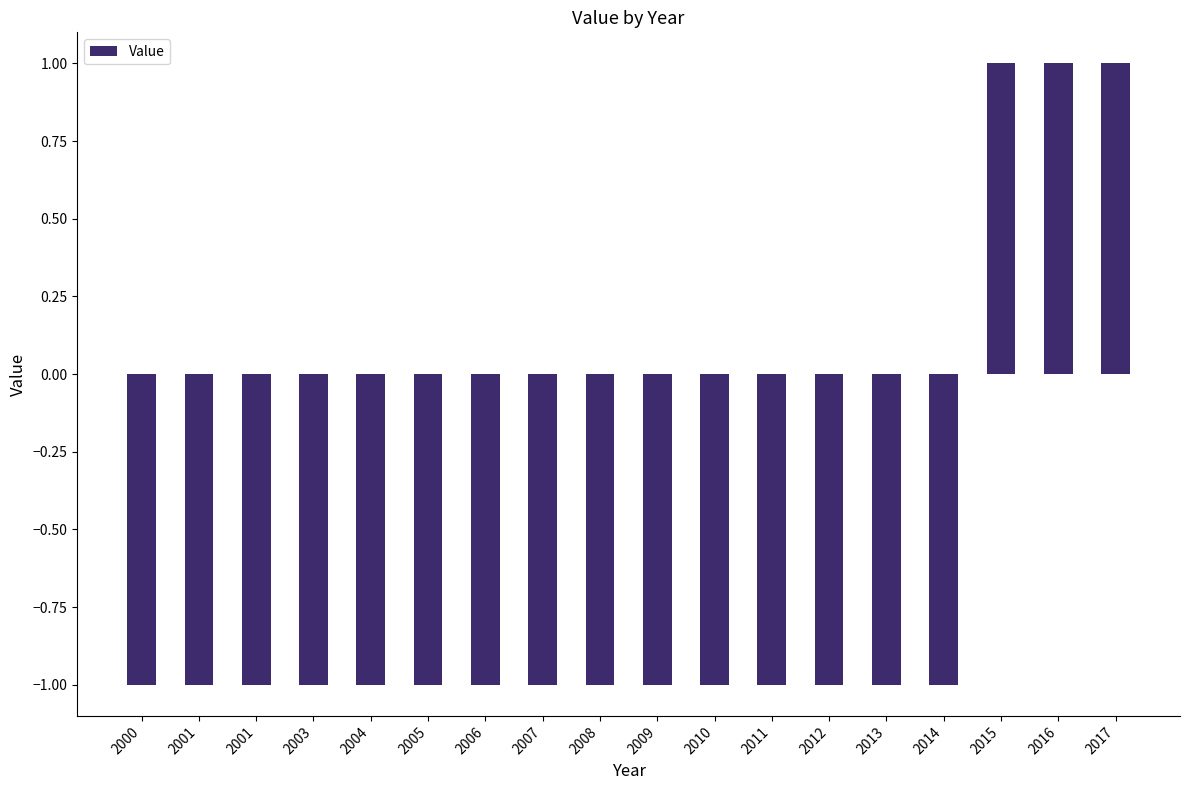

How many distinct data groups are displayed?

1